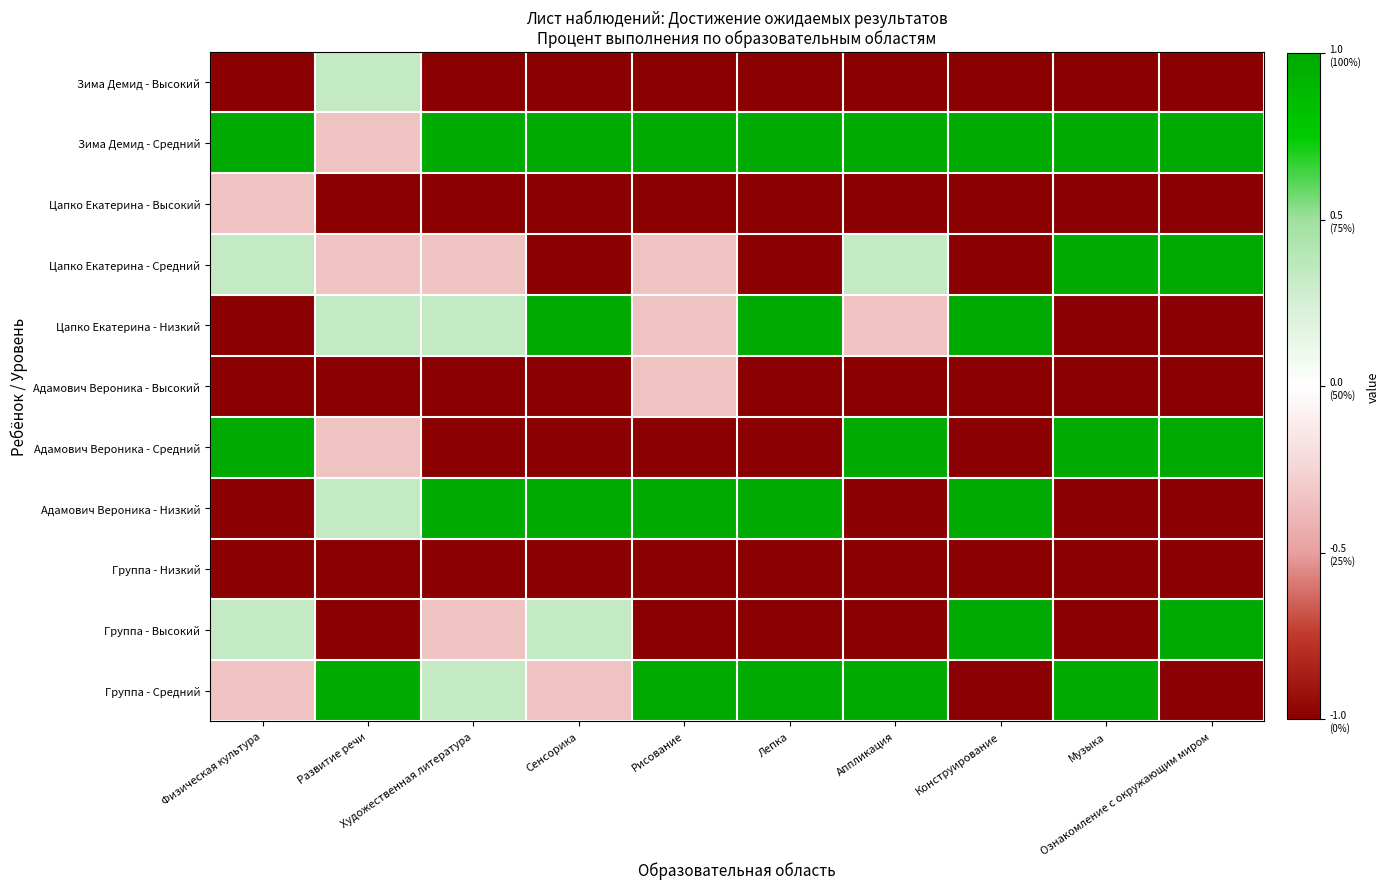

Reading left to right, what are all the values shown in this chart?

Зима Демид - Высокий: Физическая культура=-1.0	Развитие речи=0.3	Художественная литература=-1.0	Сенсорика=-1.0	Рисование=-1.0	Лепка=-1.0	Аппликация=-1.0	Конструирование=-1.0	Музыка=-1.0	Ознакомление с окружающим миром=-1.0
Зима Демид - Средний: Физическая культура=1.0	Развитие речи=-0.3	Художественная литература=1.0	Сенсорика=1.0	Рисование=1.0	Лепка=1.0	Аппликация=1.0	Конструирование=1.0	Музыка=1.0	Ознакомление с окружающим миром=1.0
Цапко Екатерина - Высокий: Физическая культура=-0.3	Развитие речи=-1.0	Художественная литература=-1.0	Сенсорика=-1.0	Рисование=-1.0	Лепка=-1.0	Аппликация=-1.0	Конструирование=-1.0	Музыка=-1.0	Ознакомление с окружающим миром=-1.0
Цапко Екатерина - Средний: Физическая культура=0.3	Развитие речи=-0.3	Художественная литература=-0.3	Сенсорика=-1.0	Рисование=-0.3	Лепка=-1.0	Аппликация=0.3	Конструирование=-1.0	Музыка=1.0	Ознакомление с окружающим миром=1.0
Цапко Екатерина - Низкий: Физическая культура=-1.0	Развитие речи=0.3	Художественная литература=0.3	Сенсорика=1.0	Рисование=-0.3	Лепка=1.0	Аппликация=-0.3	Конструирование=1.0	Музыка=-1.0	Ознакомление с окружающим миром=-1.0
Адамович Вероника - Высокий: Физическая культура=-1.0	Развитие речи=-1.0	Художественная литература=-1.0	Сенсорика=-1.0	Рисование=-0.3	Лепка=-1.0	Аппликация=-1.0	Конструирование=-1.0	Музыка=-1.0	Ознакомление с окружающим миром=-1.0
Адамович Вероника - Средний: Физическая культура=1.0	Развитие речи=-0.3	Художественная литература=-1.0	Сенсорика=-1.0	Рисование=-1.0	Лепка=-1.0	Аппликация=1.0	Конструирование=-1.0	Музыка=1.0	Ознакомление с окружающим миром=1.0
Адамович Вероника - Низкий: Физическая культура=-1.0	Развитие речи=0.3	Художественная литература=1.0	Сенсорика=1.0	Рисование=1.0	Лепка=1.0	Аппликация=-1.0	Конструирование=1.0	Музыка=-1.0	Ознакомление с окружающим миром=-1.0
Группа - Низкий: Физическая культура=-1.0	Развитие речи=-1.0	Художественная литература=-1.0	Сенсорика=-1.0	Рисование=-1.0	Лепка=-1.0	Аппликация=-1.0	Конструирование=-1.0	Музыка=-1.0	Ознакомление с окружающим миром=-1.0
Группа - Высокий: Физическая культура=0.3	Развитие речи=-1.0	Художественная литература=-0.3	Сенсорика=0.3	Рисование=-1.0	Лепка=-1.0	Аппликация=-1.0	Конструирование=1.0	Музыка=-1.0	Ознакомление с окружающим миром=1.0
Группа - Средний: Физическая культура=-0.3	Развитие речи=1.0	Художественная литература=0.3	Сенсорика=-0.3	Рисование=1.0	Лепка=1.0	Аппликация=1.0	Конструирование=-1.0	Музыка=1.0	Ознакомление с окружающим миром=-1.0